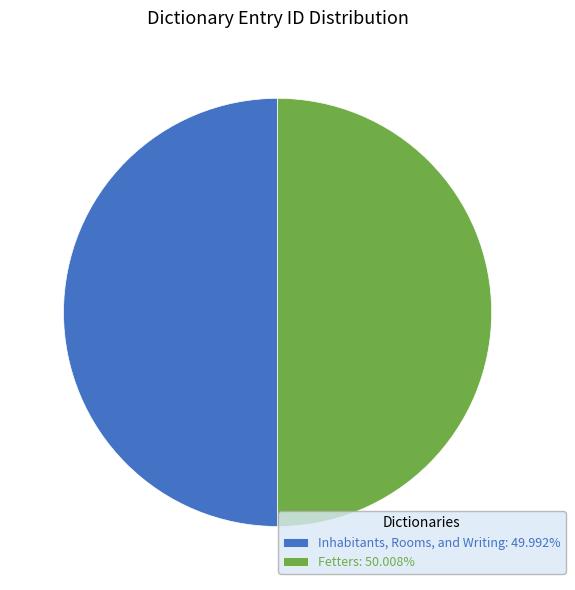

The Fetters slice represents 56% of the pie. True or false?

False